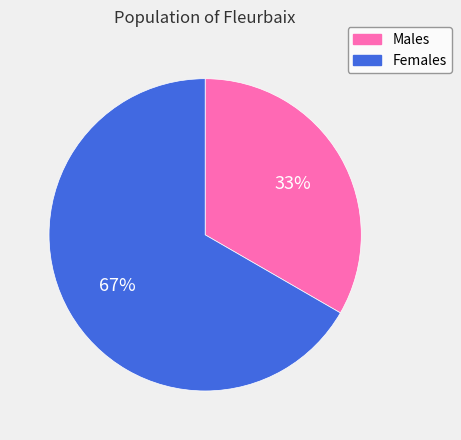

To the nearest percent, what is the average slice percentage?

50%